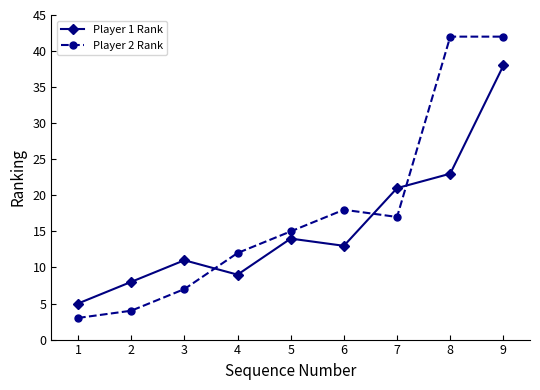

At which category is the sum across all series the highest?

9